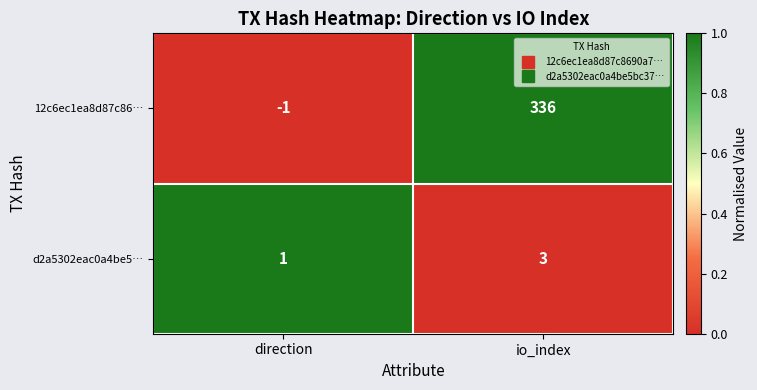

At how many categories does at least one series exceed 0?

2